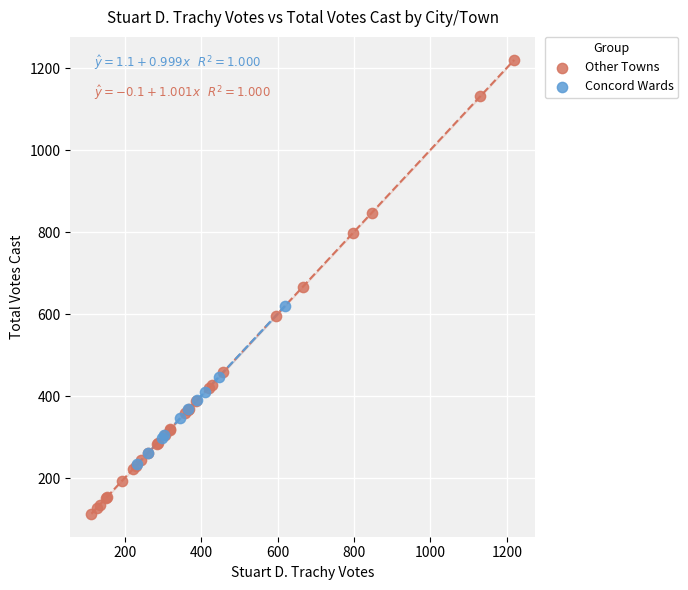

Which series reaches the minimum Y coordinate?

Other Towns